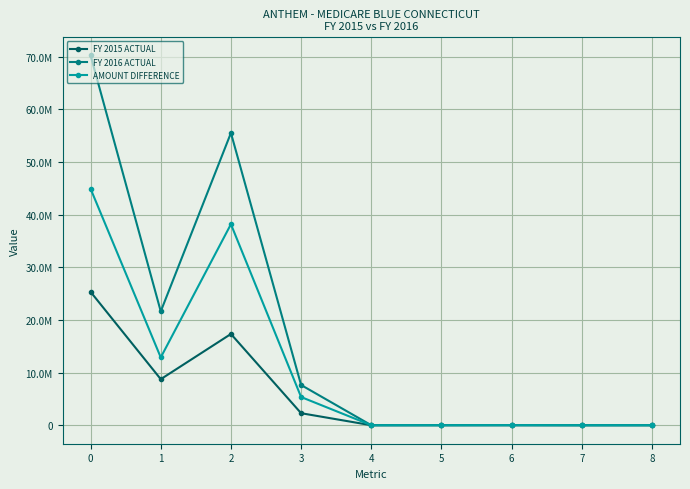

Reading right to left, extract all data points from this chart.

FY 2015 ACTUAL: 8=358	7=349	6=4543	5=2310	4=401	3=2285690	2=17338259	1=8748422	0=25342679
FY 2016 ACTUAL: 8=962	7=352	6=16330	5=7230	4=1261	3=7644191	2=55538918	1=21631143	0=70272118
AMOUNT DIFFERENCE: 8=604	7=3	6=11787	5=4920	4=860	3=5358501	2=38200659	1=12882721	0=44929439